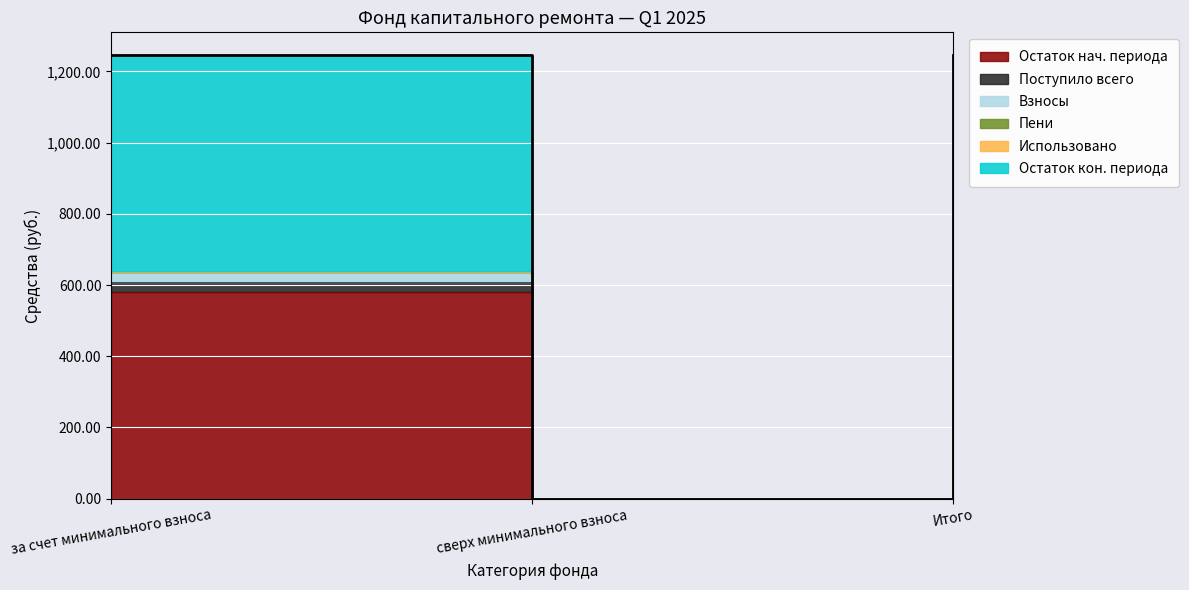

The value of Взносы at сверх минимального взноса is 0.0. True or false?

True